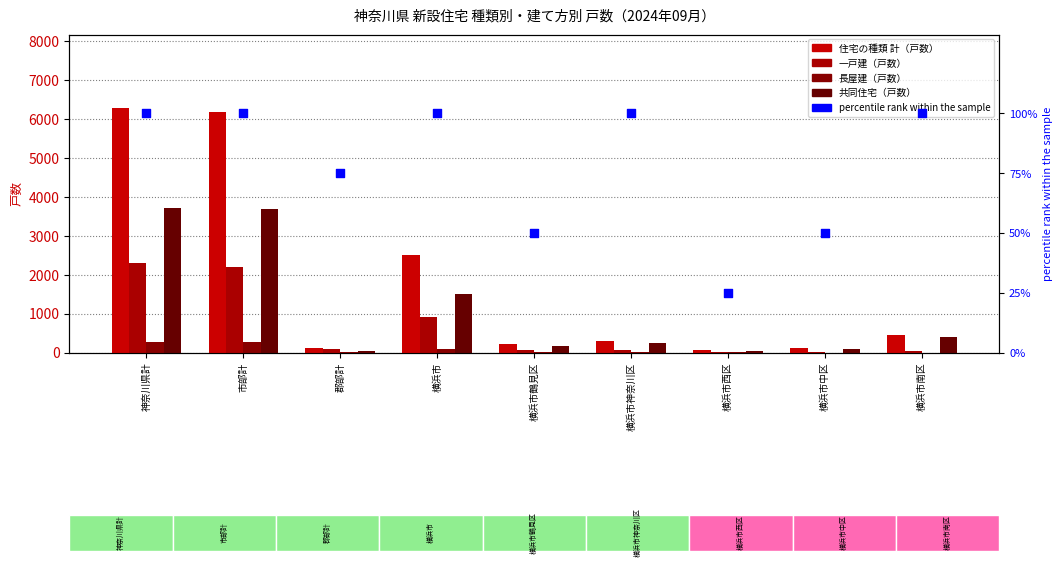

Which series has the largest total across all categories?

住宅の種類 計（戸数）